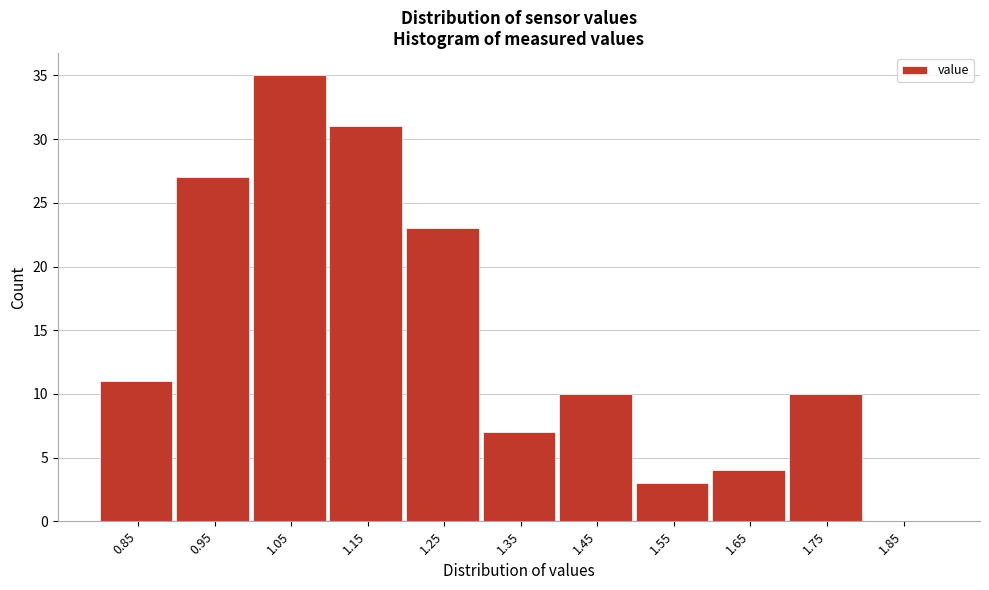

Reading left to right, list all the values displayed in this chart.

0.85=11	0.95=27	1.05=35	1.15=31	1.25=23	1.35=7	1.45=10	1.55=3	1.65=4	1.75=10	1.85=0